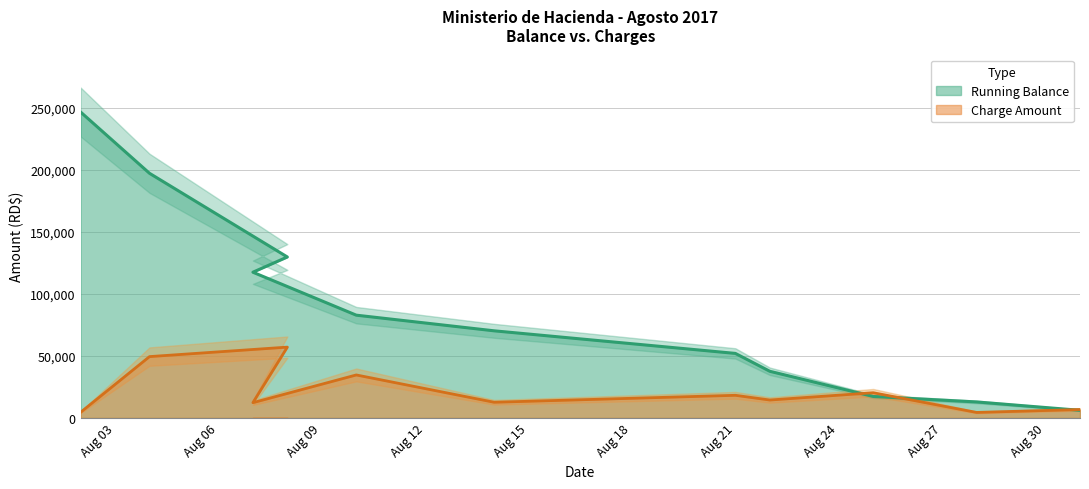

True or false: Charge Amount and Running Balance cross at least once.

True